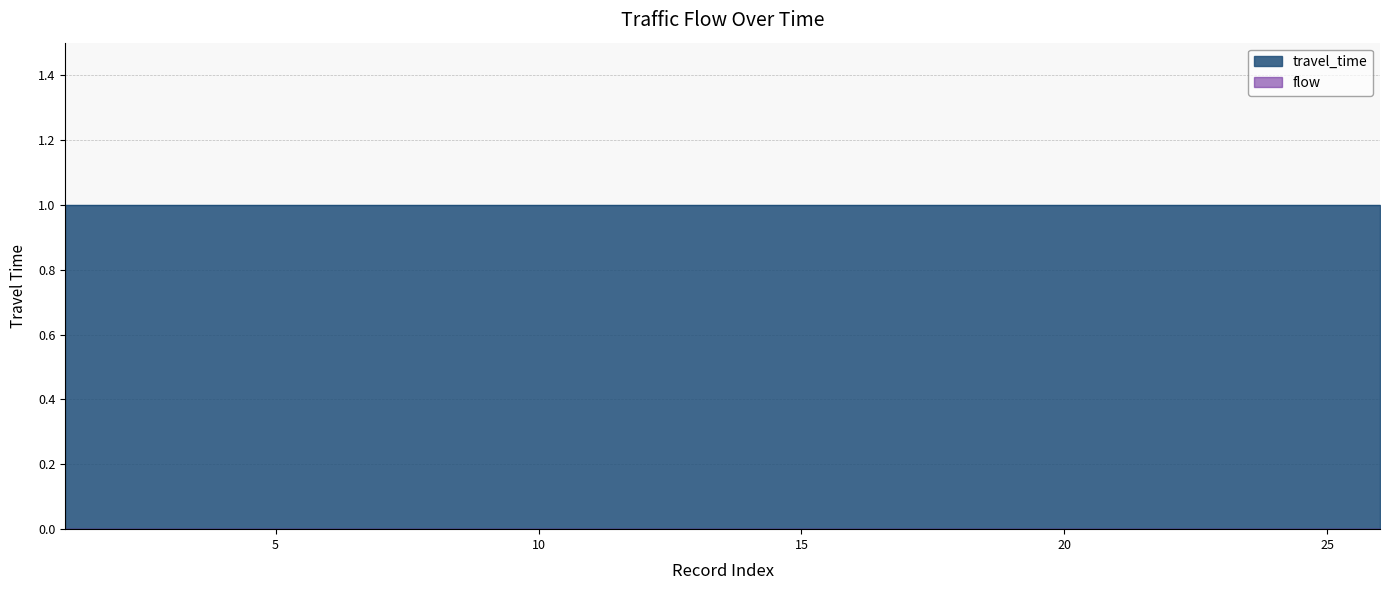

How many lines are shown in the chart?

2